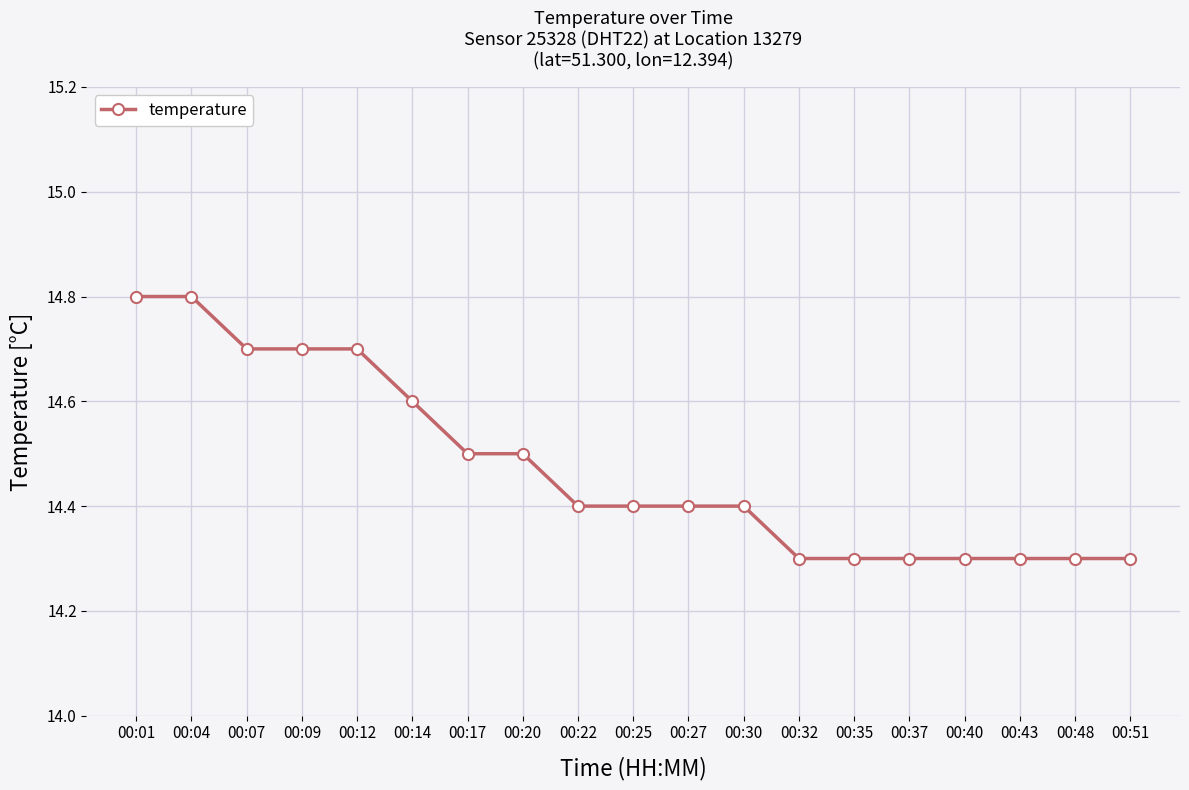

What is the value of the 10th point from the left?

14.4